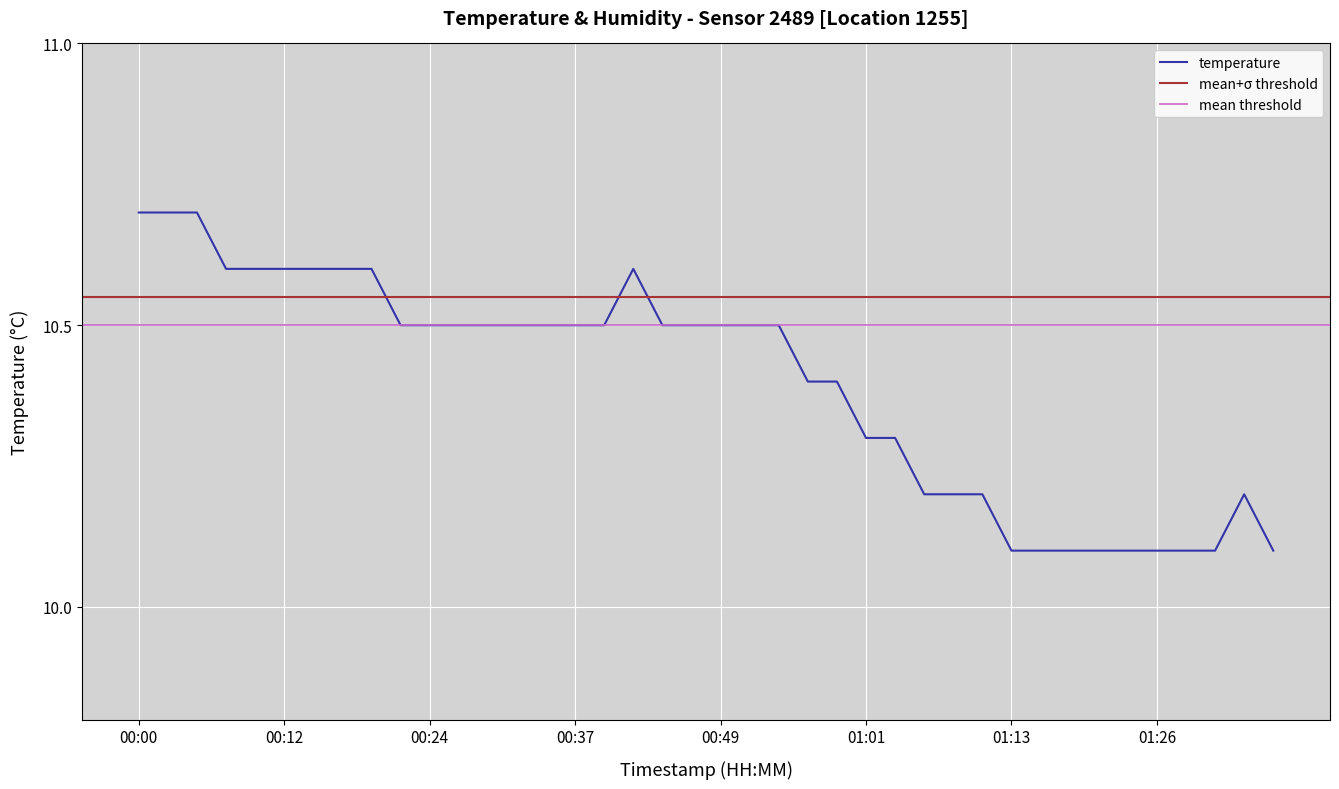

The value at 00:44 is 14.2. True or false?

False